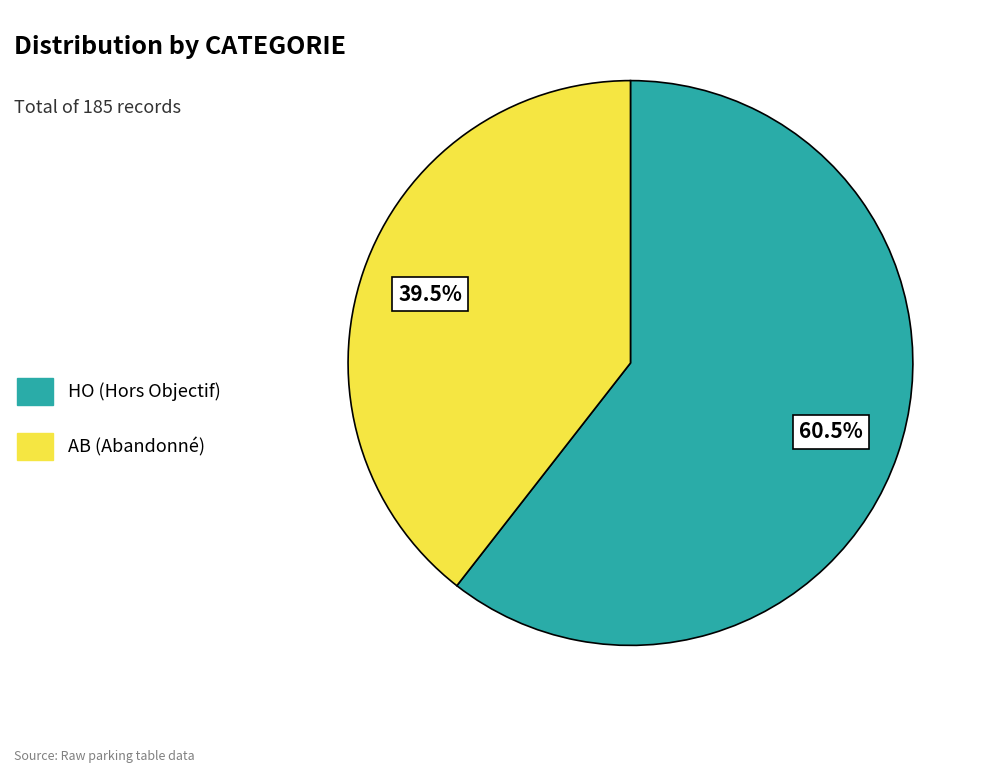

Is there any slice that represents more than half of the pie?

Yes